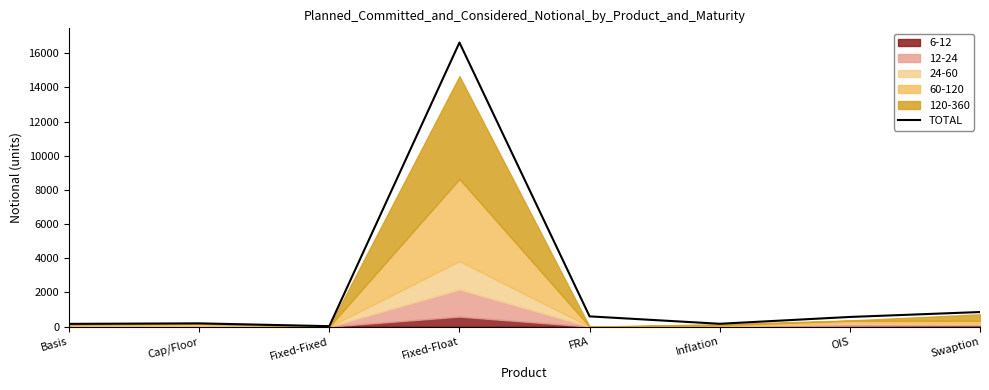

Reading right to left, list all the values displayed in this chart.

Swaption=854	OIS=566	Inflation=167	FRA=600	Fixed-Float=16622	Fixed-Fixed=27	Cap/Floor=191	Basis=162